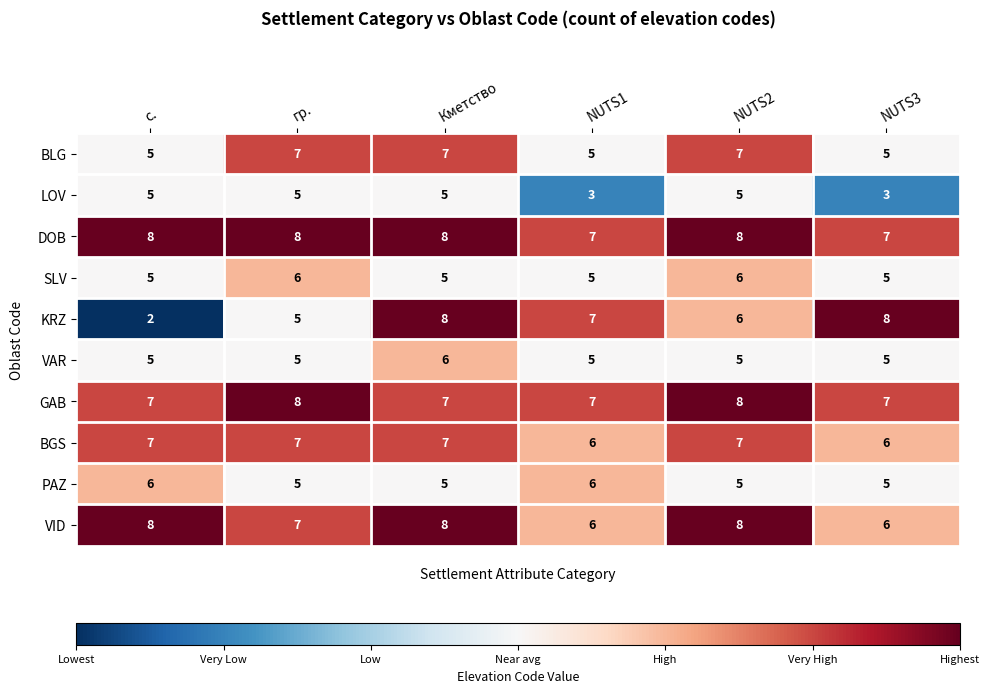

What is the average value of the BLG series?

6